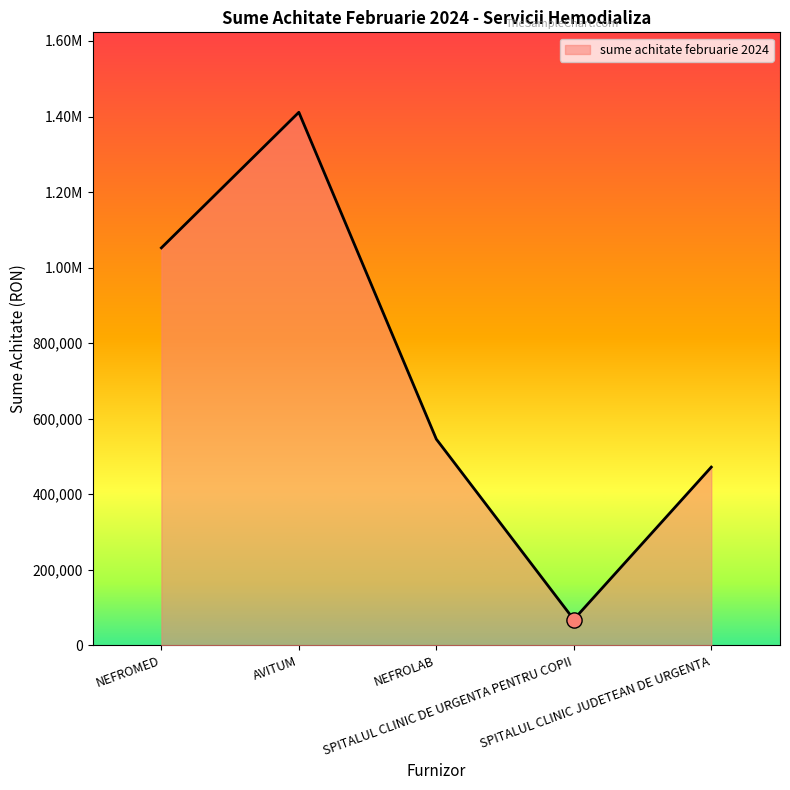

What is the ratio of the value at NEFROMED to the value at SPITALUL CLINIC DE URGENTA PENTRU COPII?

15.4